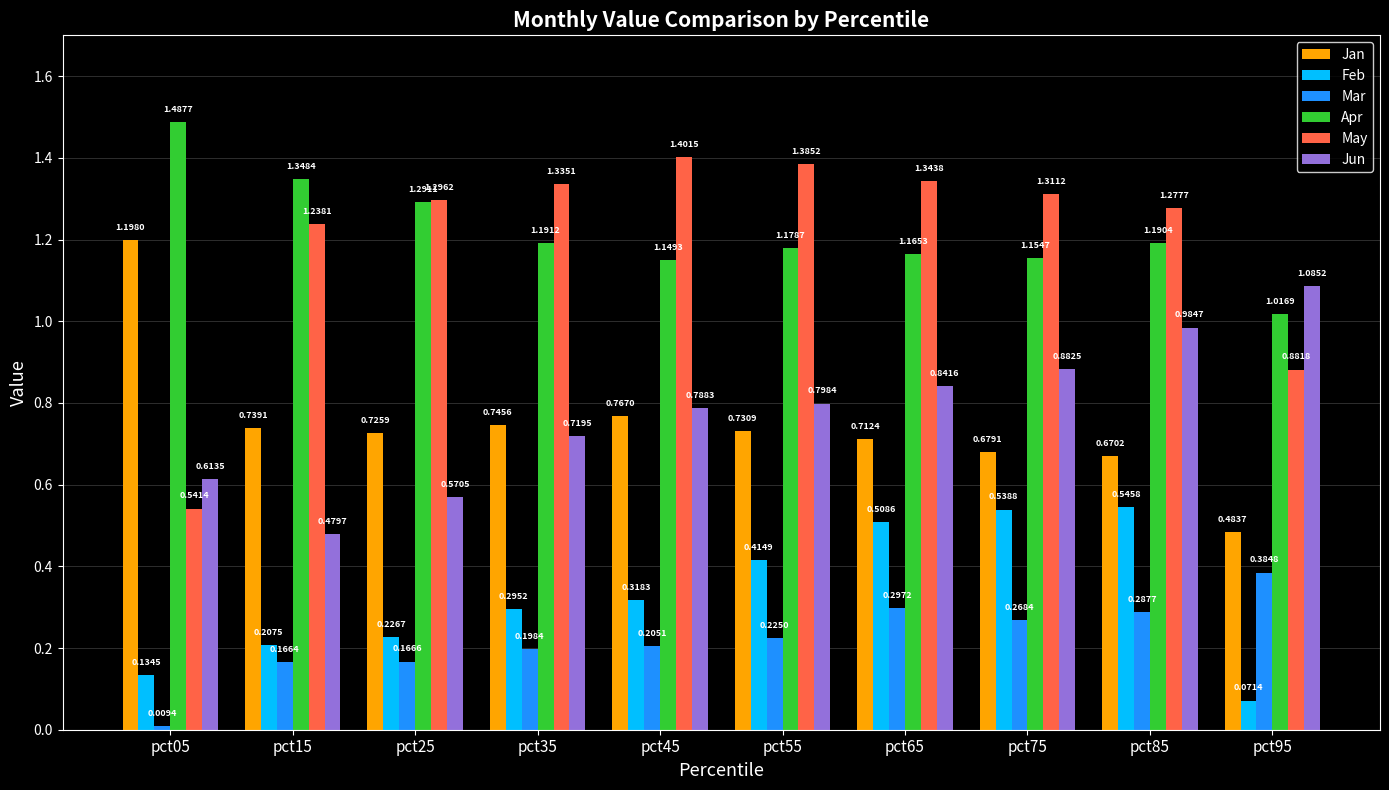

Is it true that May equals 2.3 at pct65?

False